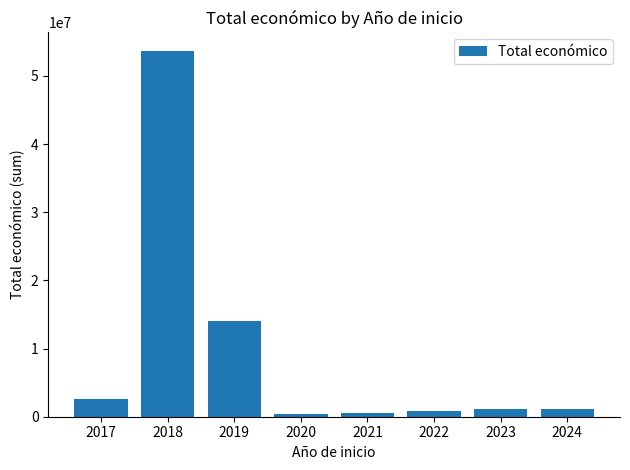

What is the sum of all values?

74425575